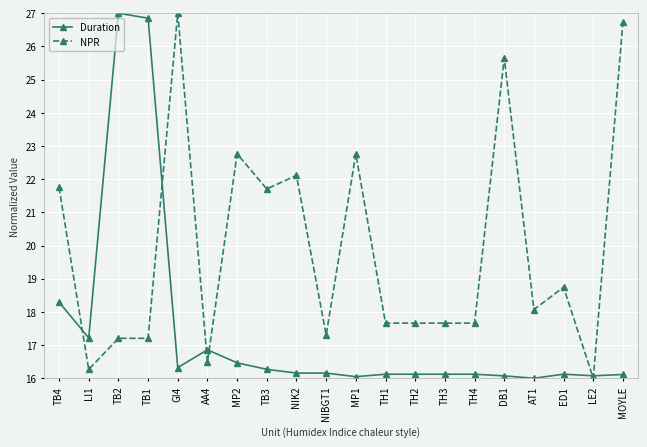

At which label is Duration closest to 21?

TB4